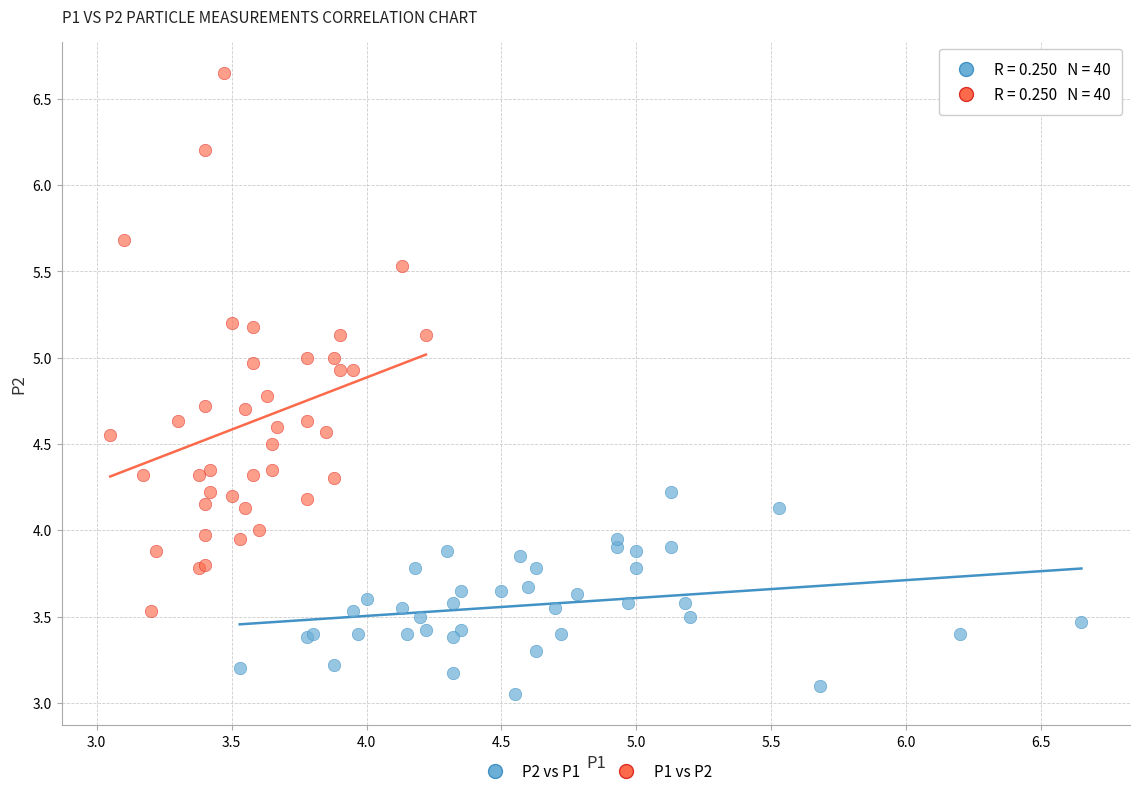

Which series has the largest Y range (max minus min)?

P1 vs P2